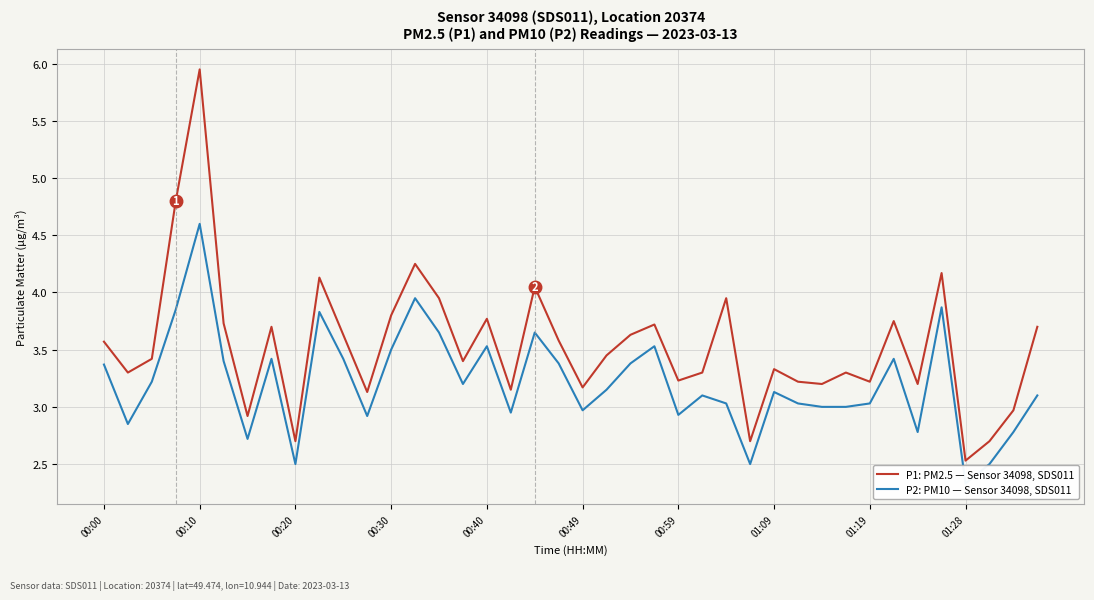

True or false: P1: PM2.5 — Sensor 34098, SDS011 has a value of 3.8 at 00:30.

True